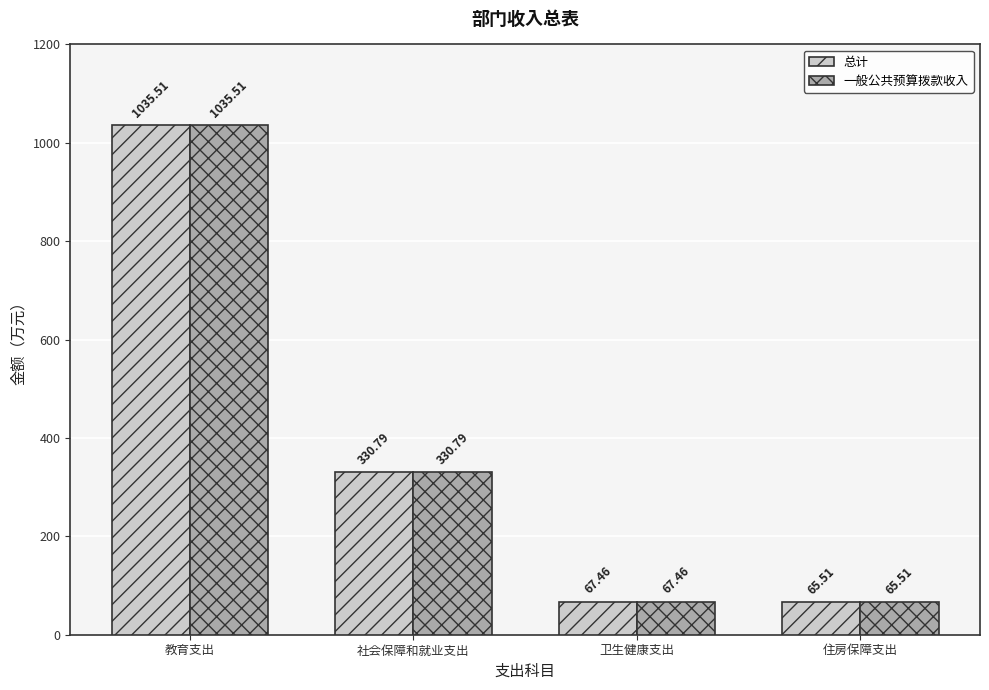

What is the difference between the maximum and minimum values in the 一般公共预算拨款收入 series?

970.0